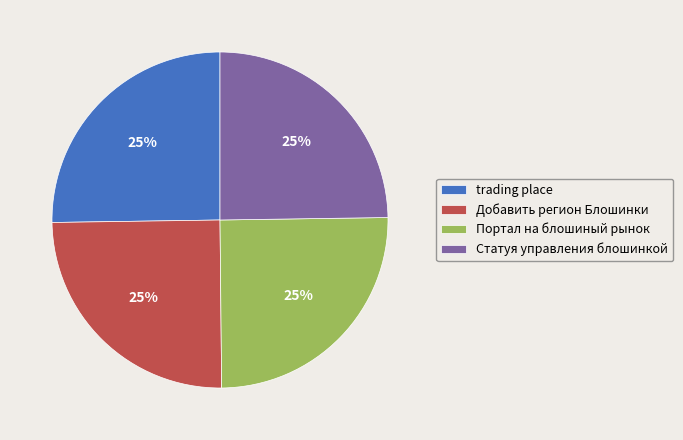

What is the ratio of the value at Добавить регион Блошинки to the value at Статуя управления блошинкой?

1.0